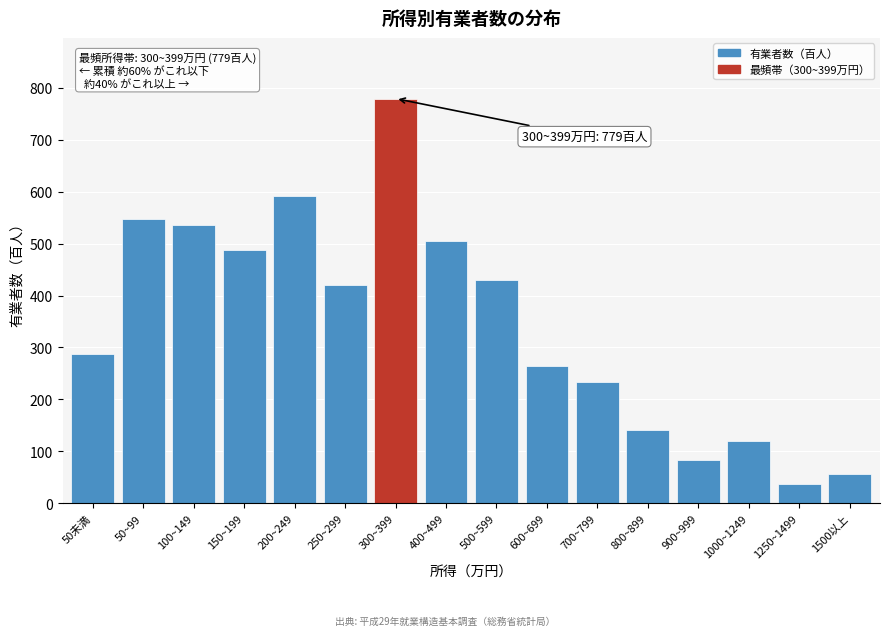

Reading left to right, list all the values displayed in this chart.

50未満=287	50~99=548	100~149=536	150~199=487	200~249=592	250~299=420	300~399=779	400~499=504	500~599=430	600~699=265	700~799=234	800~899=141	900~999=83	1000~1249=120	1250~1499=38	1500以上=57